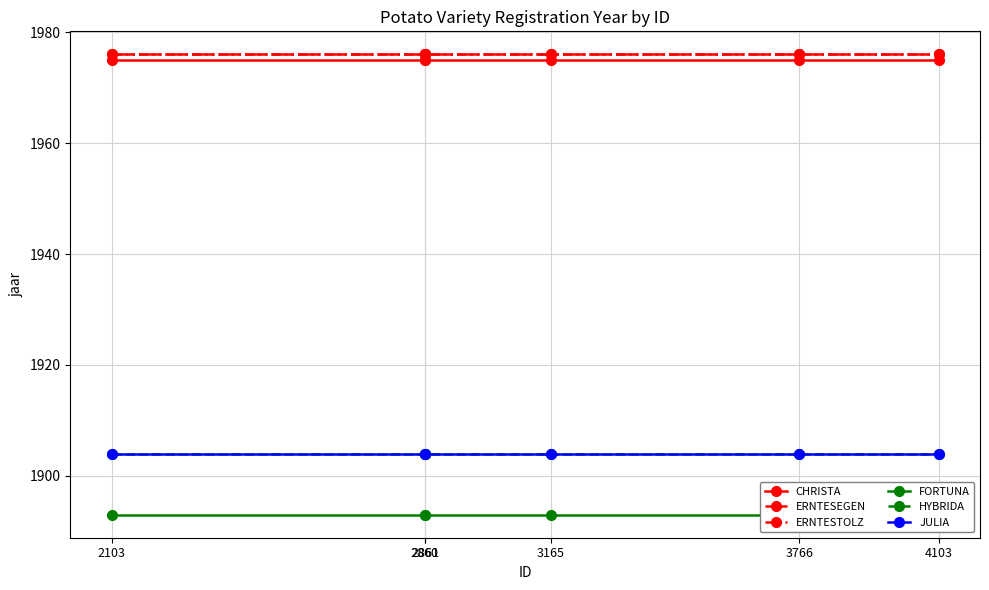

Is it true that HYBRIDA equals 1904 at 3165?

True